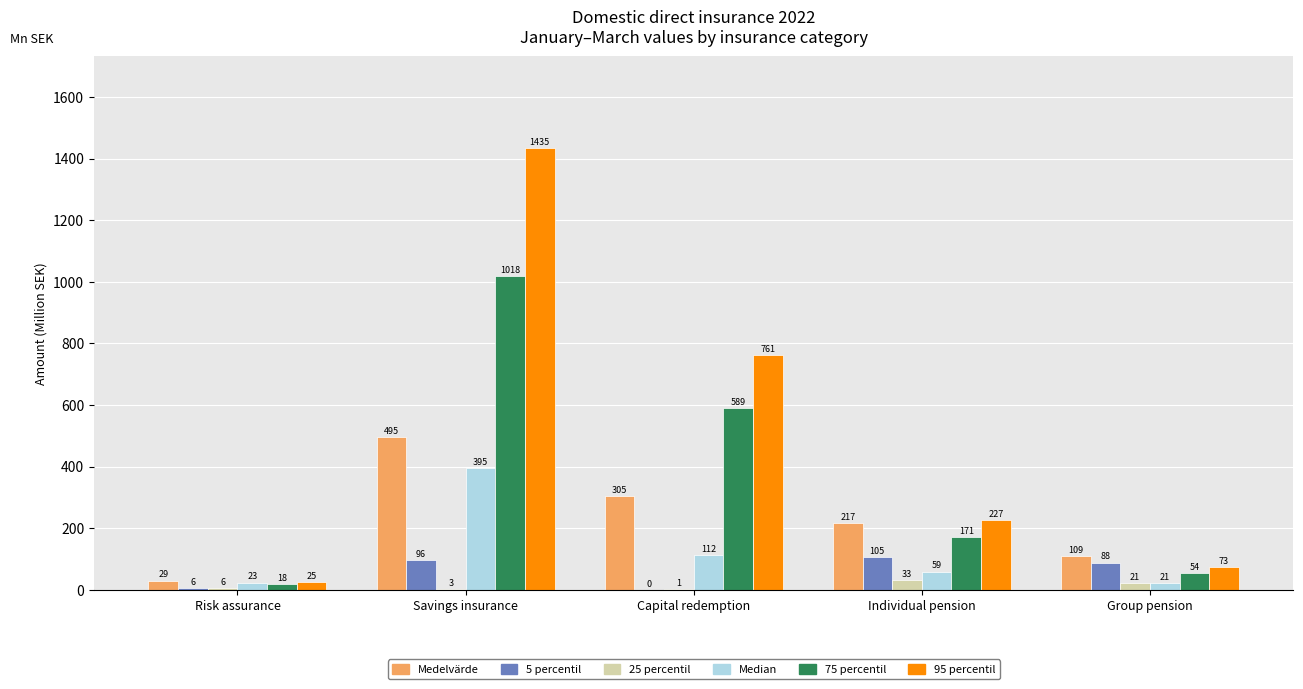

The 75 percentil series shows 293.4 at Individual pension. True or false?

False